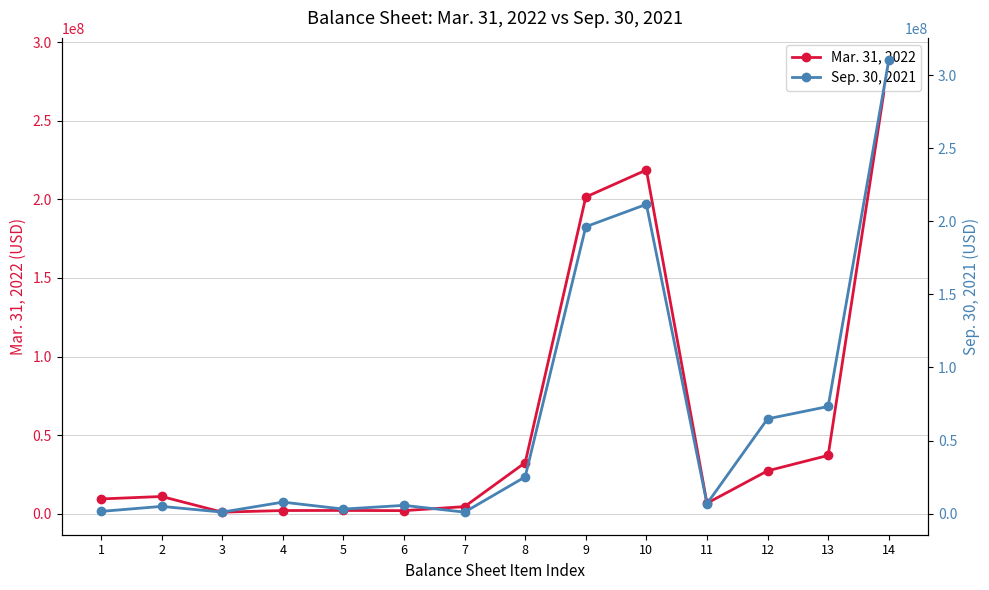

List the series in order of their peak value, lowest first.

Mar. 31, 2022, Sep. 30, 2021